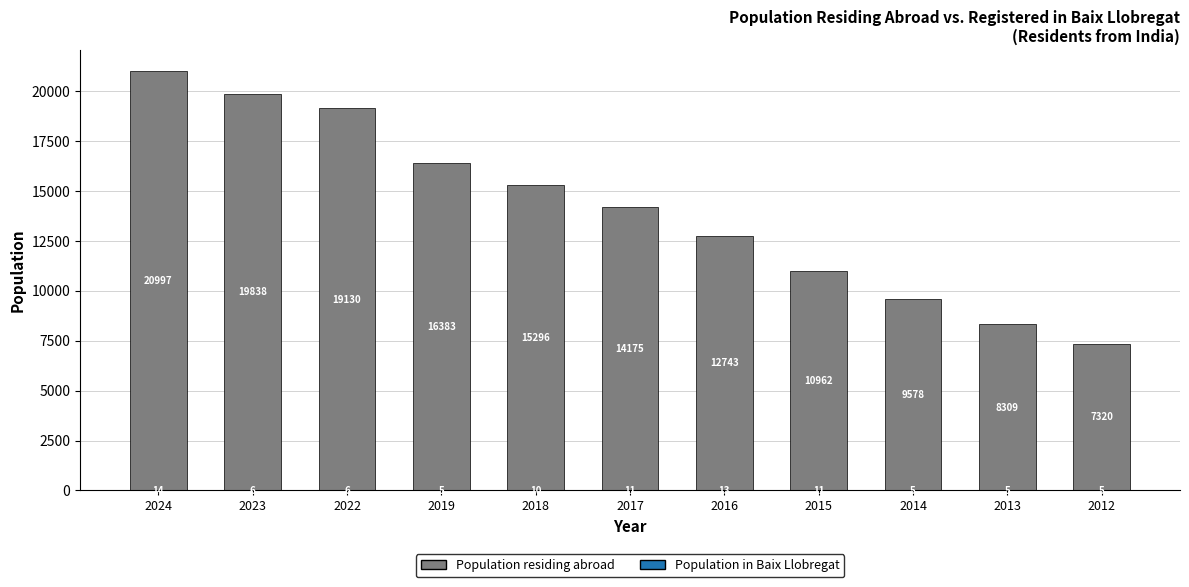

Does the chart contain stacked bars?

Yes